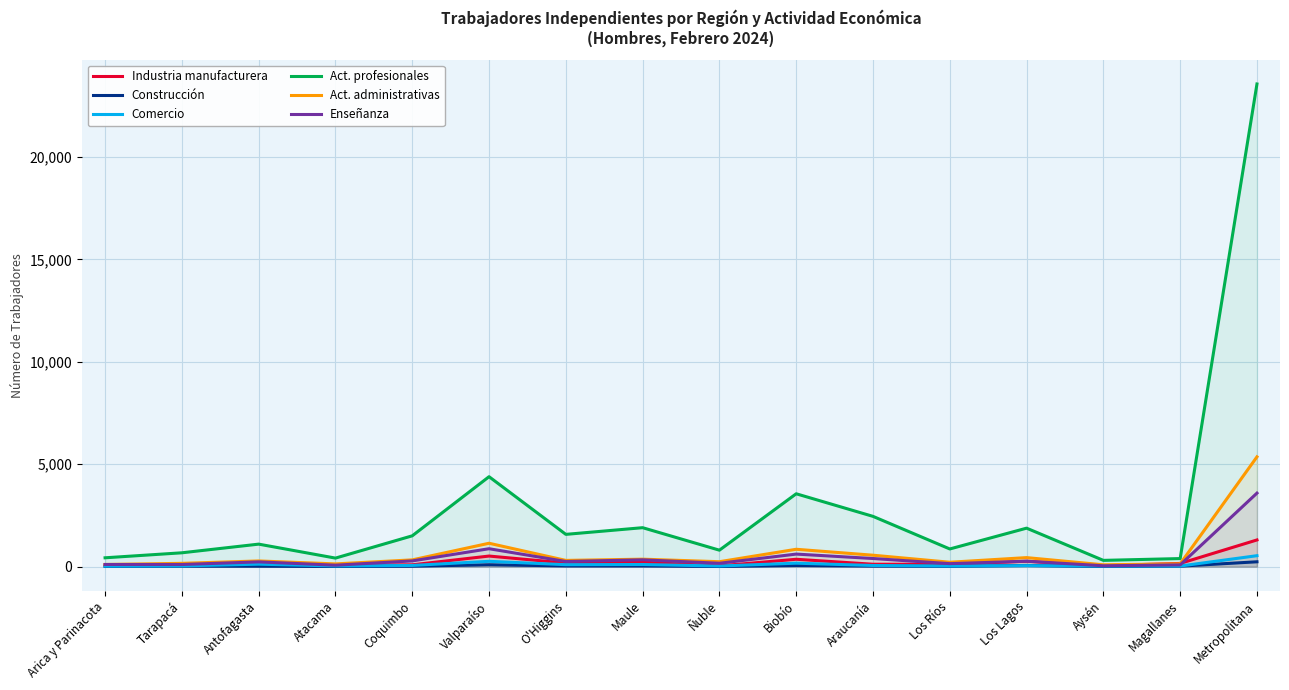

At which label does Construcción first exceed 21?

Valparaíso